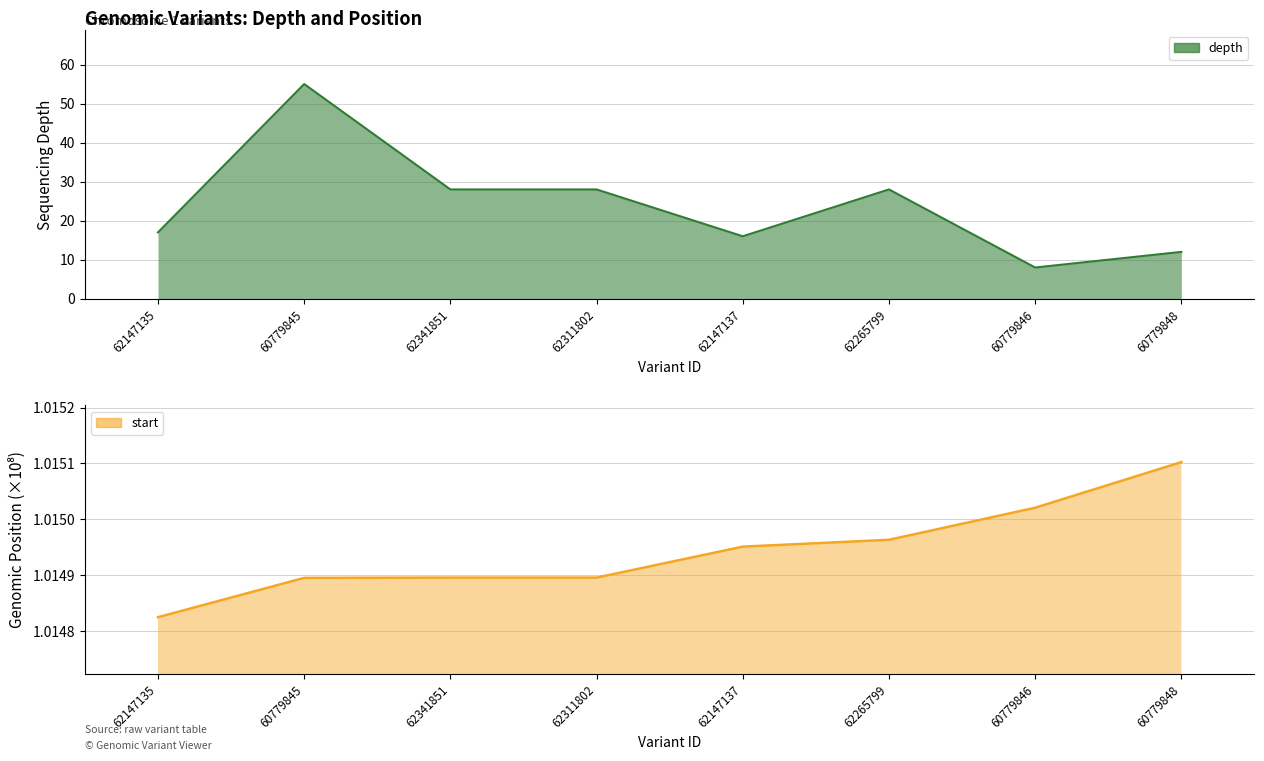

At which label is start_line closest to 1?

62147135